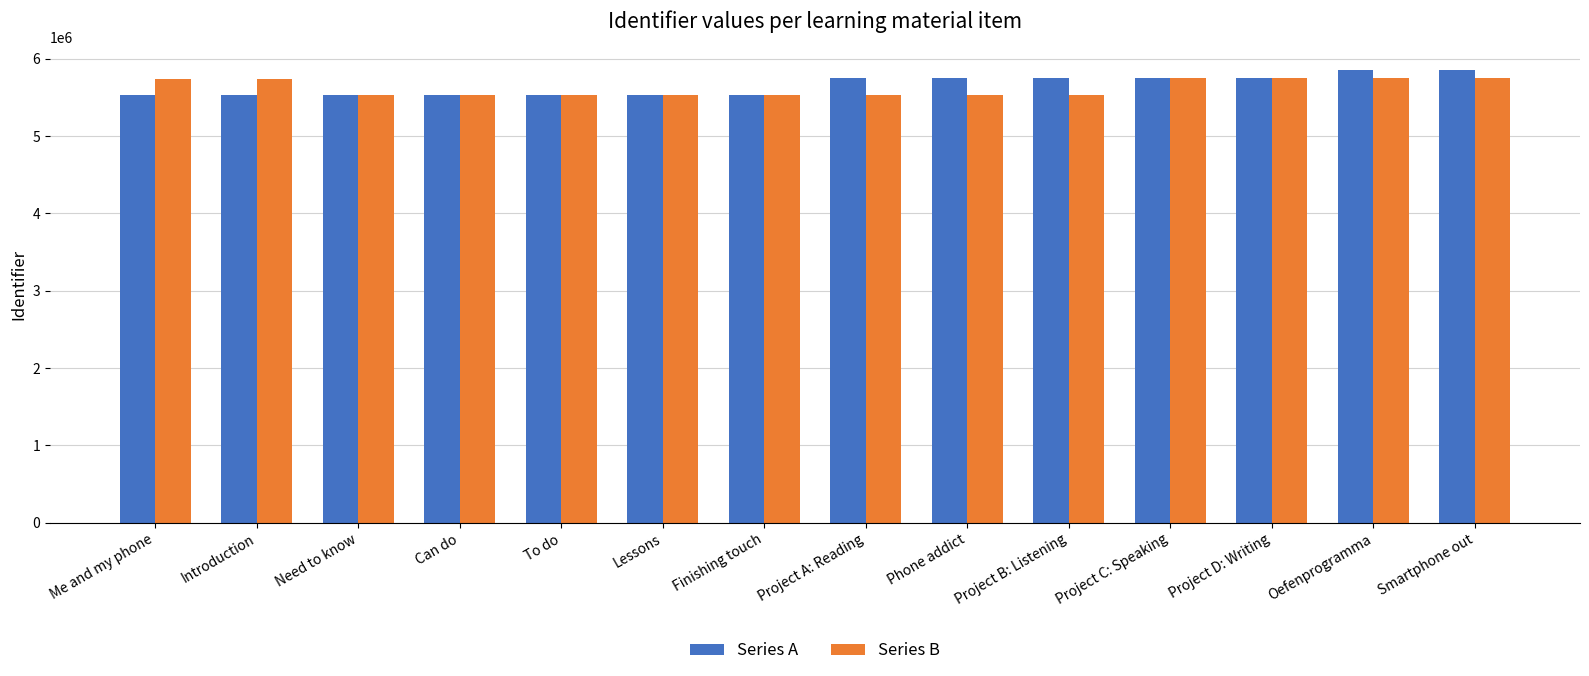

What is the maximum value shown in the chart?

5859839